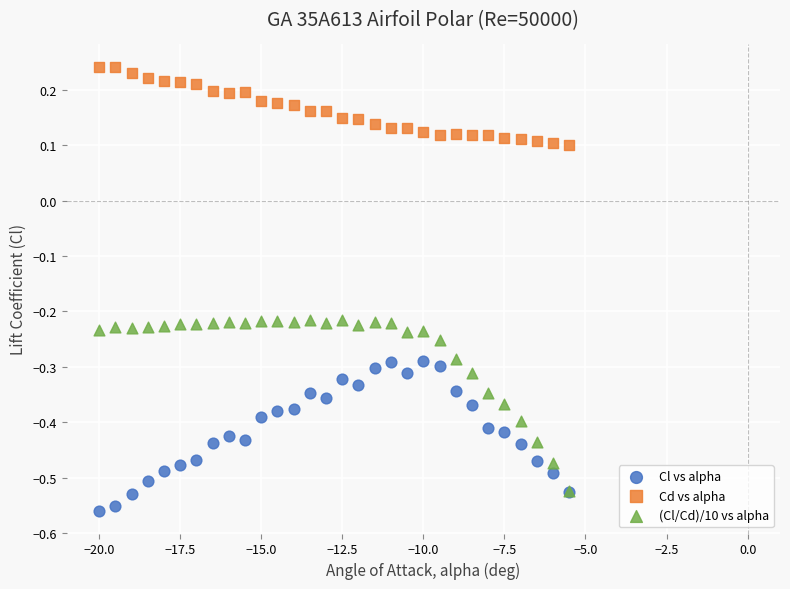

Which series contains the lowest Y value?

Cl vs alpha